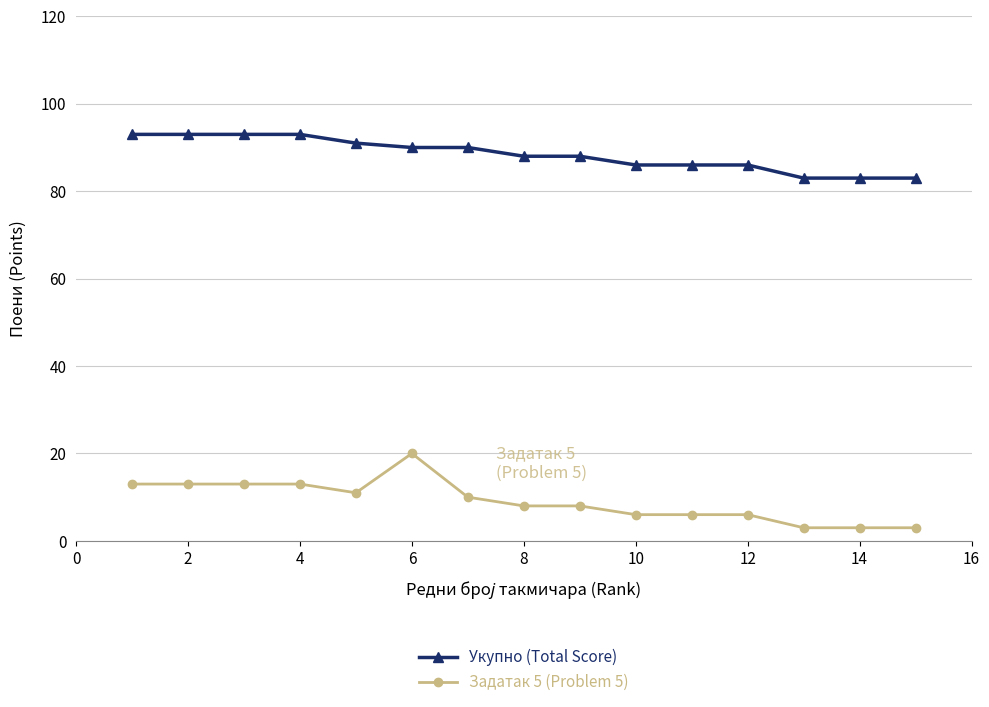

How many lines are shown in the chart?

2